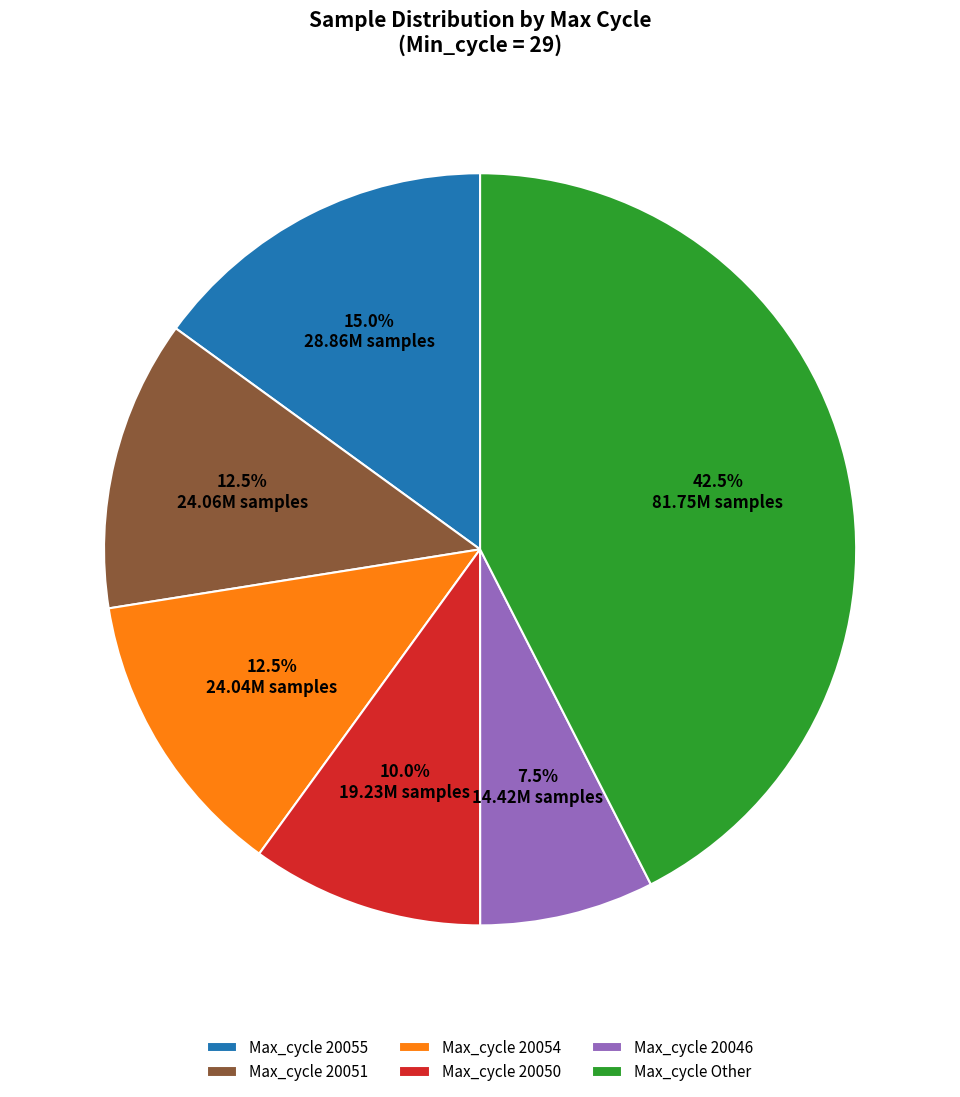

Which has a higher value, Max_cycle 20054 or Max_cycle 20046?

Max_cycle 20054